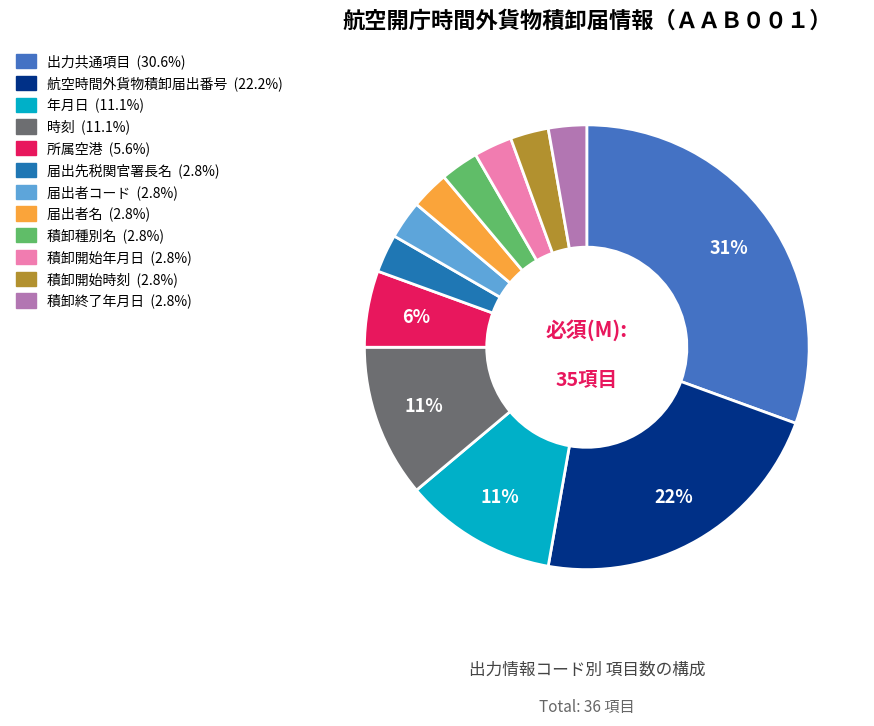

How many segments does this pie chart have?

12